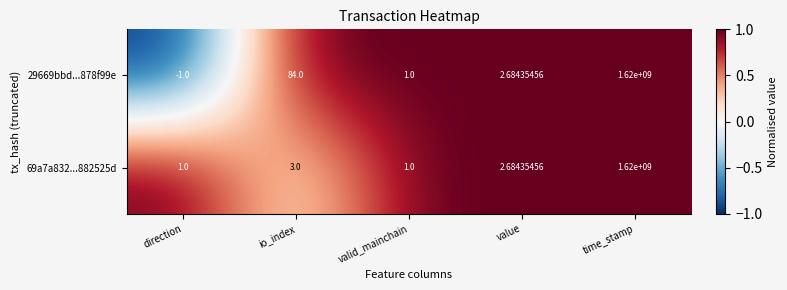

List the labels in order of 29669bbd...878f99e value, smallest first.

direction, valid_mainchain, value, io_index, time_stamp